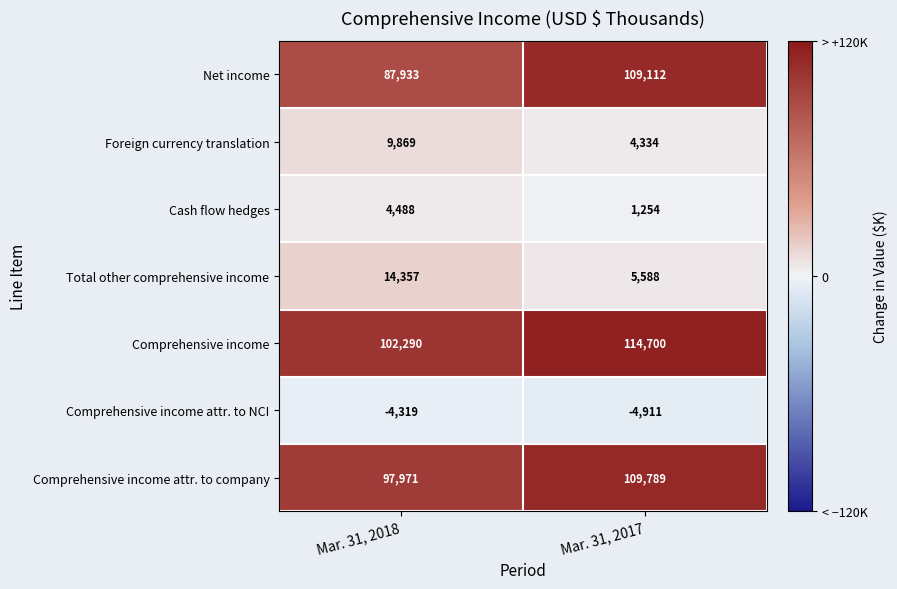

Rank the series by their maximum value, from highest to lowest.

Comprehensive income, Comprehensive income attr. to company, Net income, Total other comprehensive income, Foreign currency translation, Cash flow hedges, Comprehensive income attr. to NCI